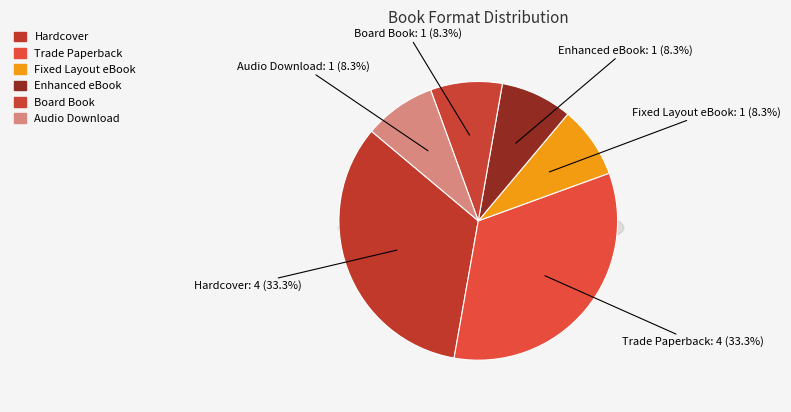

How many segments does this pie chart have?

6